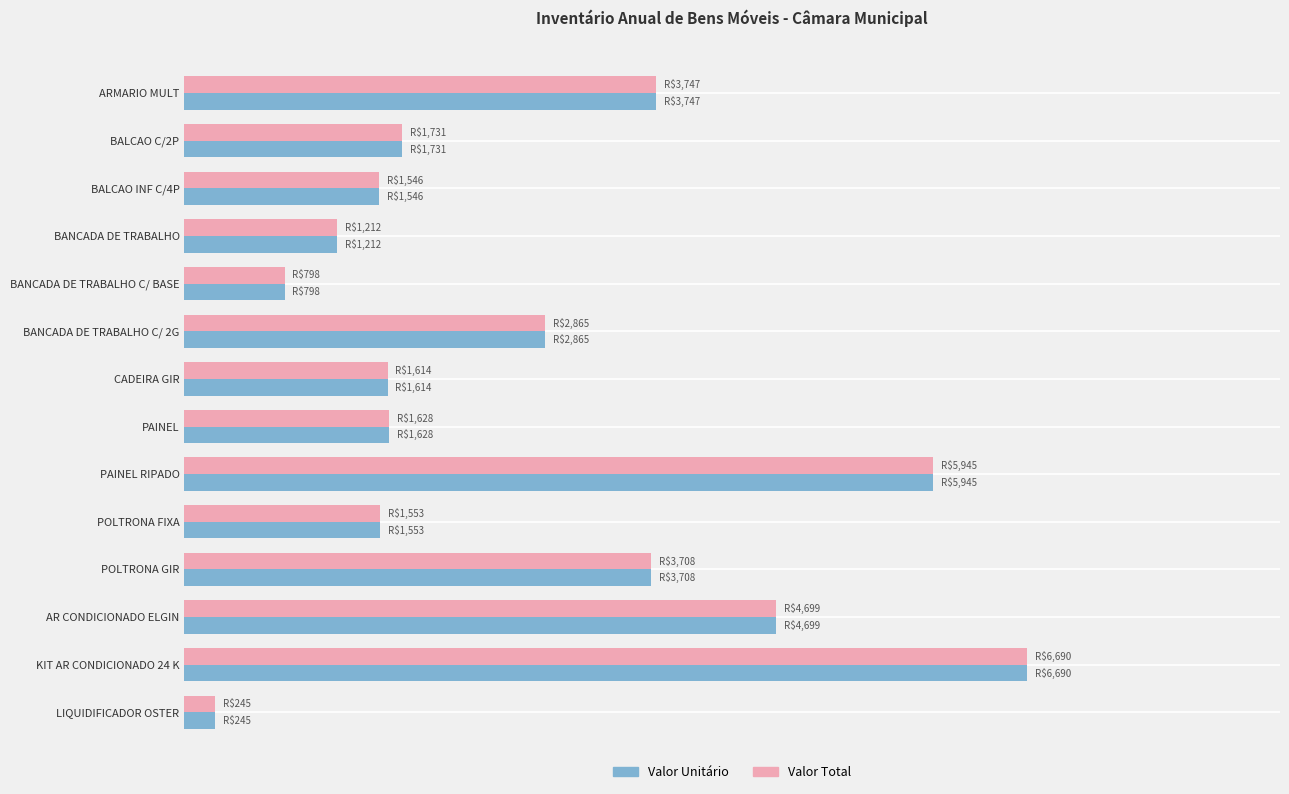

What are all the series names shown in the legend?

Valor Unitário, Valor Total